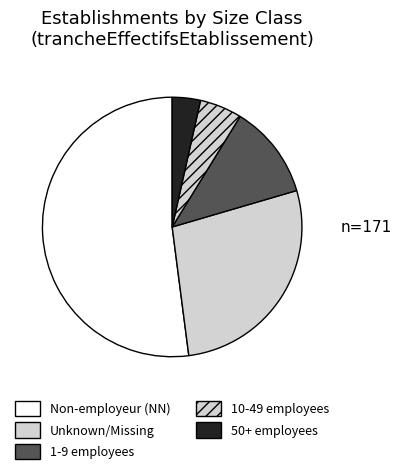

How many slices are in this pie chart?

5